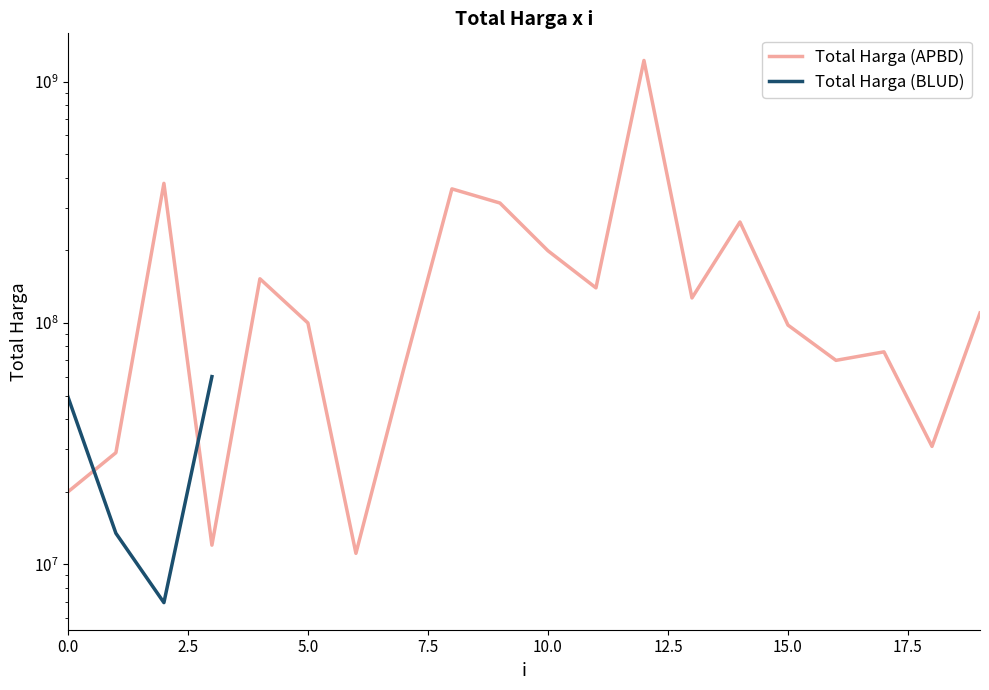

Which series has the largest total across all categories?

Total Harga (APBD)